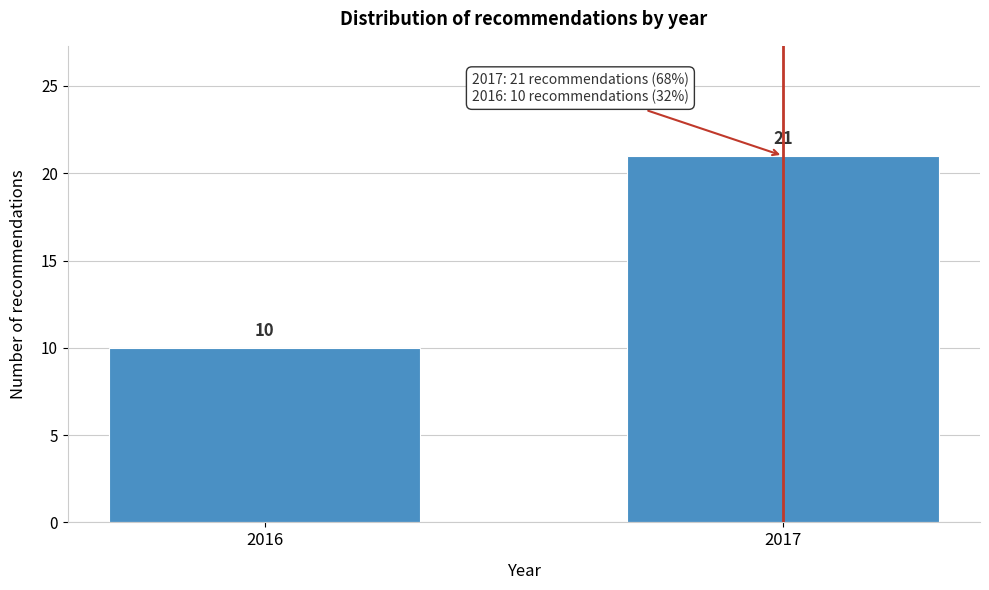

Reading left to right, extract all data points from this chart.

2016=10	2017=21